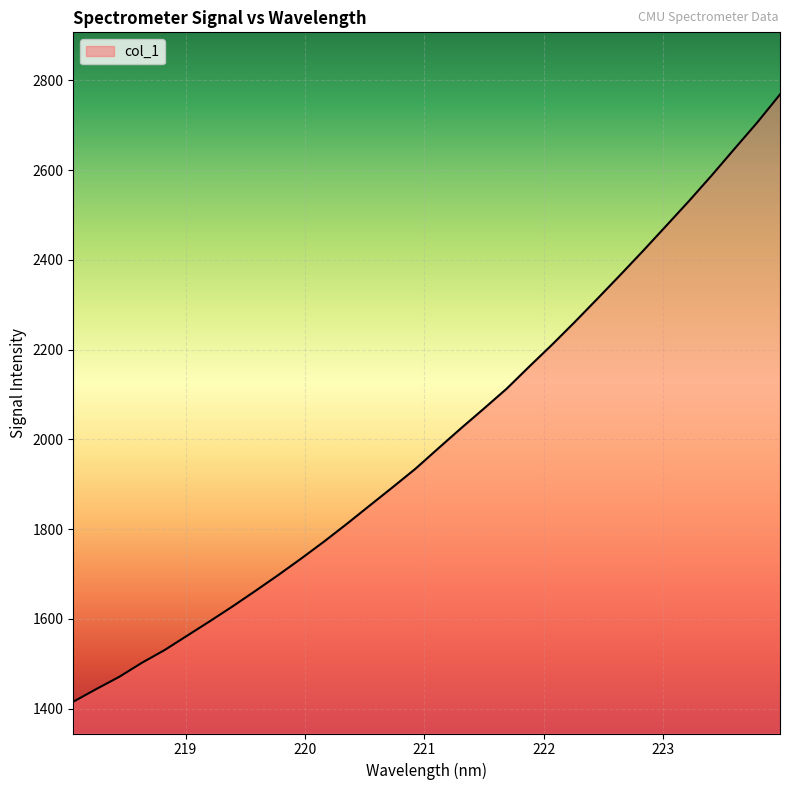

What is the difference between the maximum and minimum values?

1353.3